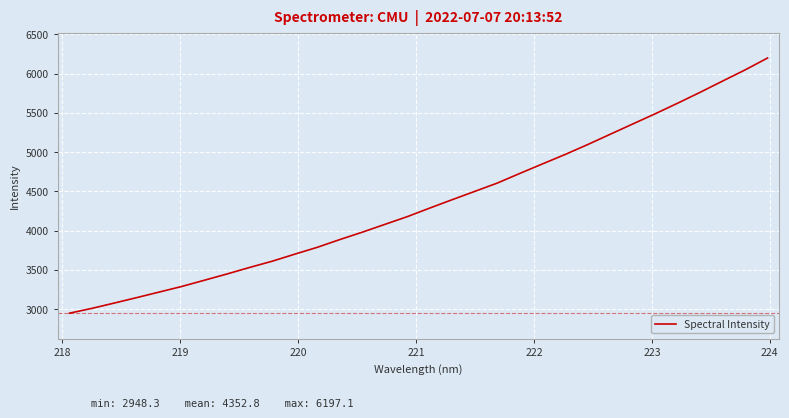

What is the difference between the maximum and minimum values?

3248.8